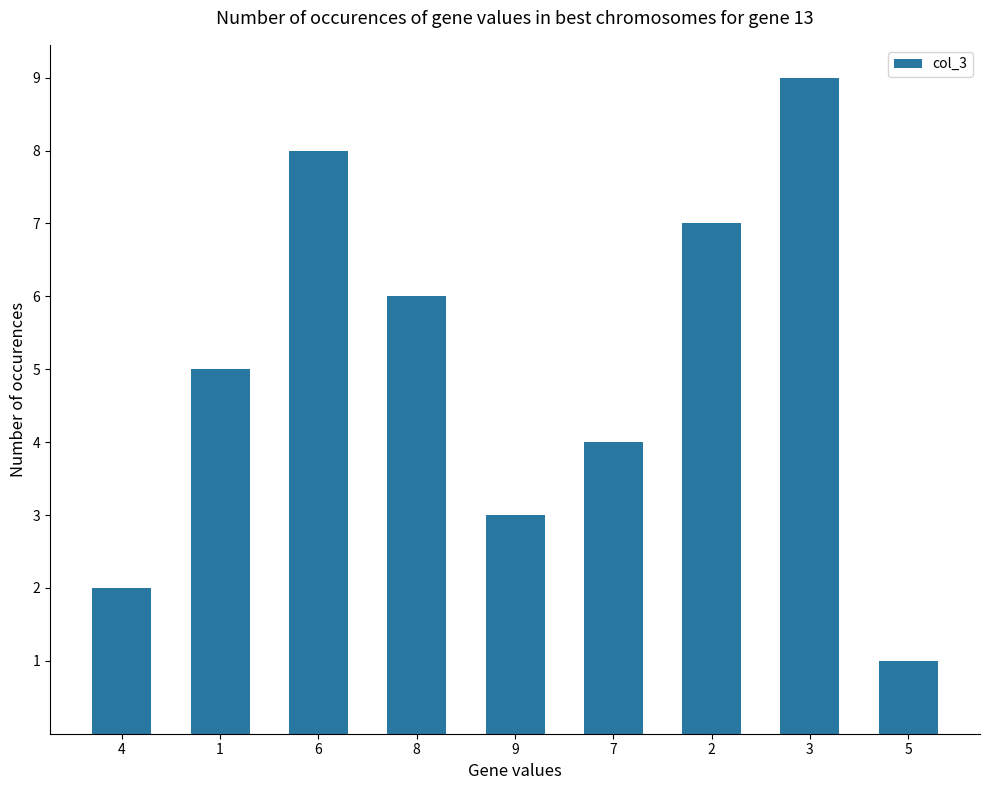

What is the value of the 5th bar from the left?

3